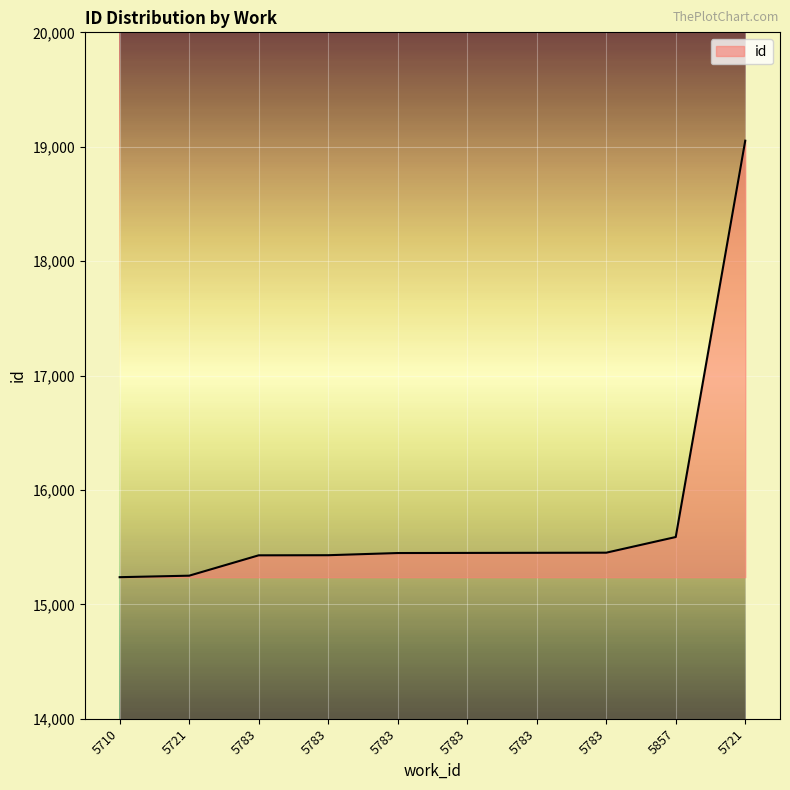

What is the label of the 2nd point from the left?

5721